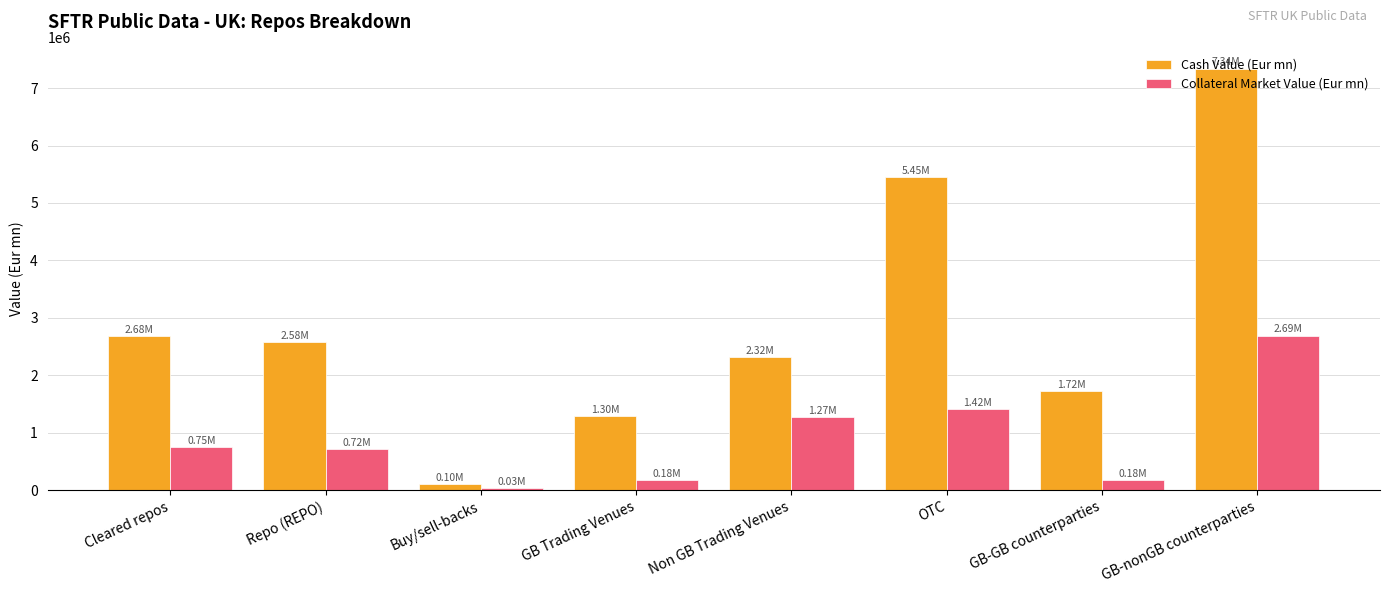

True or false: Cash Value (Eur mn) has a value of 2583775.0 at Repo (REPO).

True